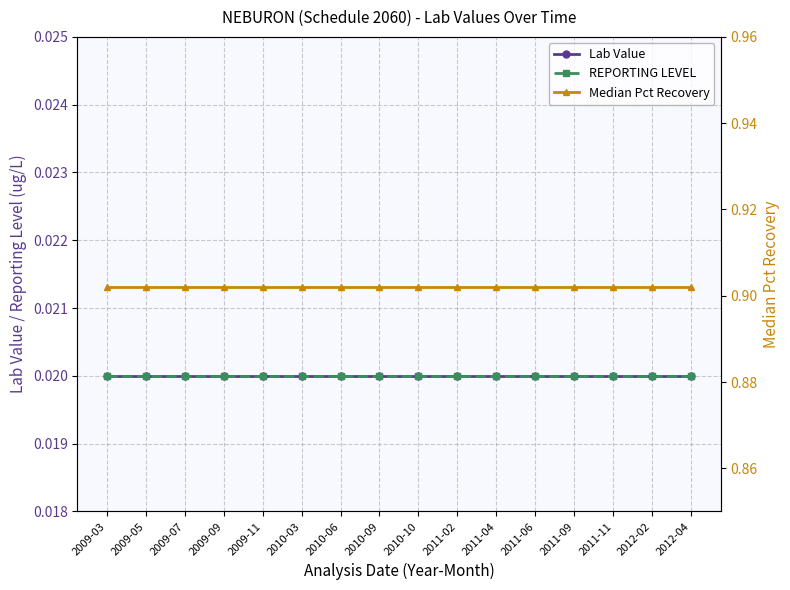

Reading left to right, extract all data points from this chart.

Lab Value: 0.0	0.0	0.0	0.0	0.0	0.0	0.0	0.0	0.0	0.0	0.0	0.0	0.0	0.0	0.0	0.0
REPORTING LEVEL: 0.0	0.0	0.0	0.0	0.0	0.0	0.0	0.0	0.0	0.0	0.0	0.0	0.0	0.0	0.0	0.0
Median Pct Recovery: 0.9	0.9	0.9	0.9	0.9	0.9	0.9	0.9	0.9	0.9	0.9	0.9	0.9	0.9	0.9	0.9